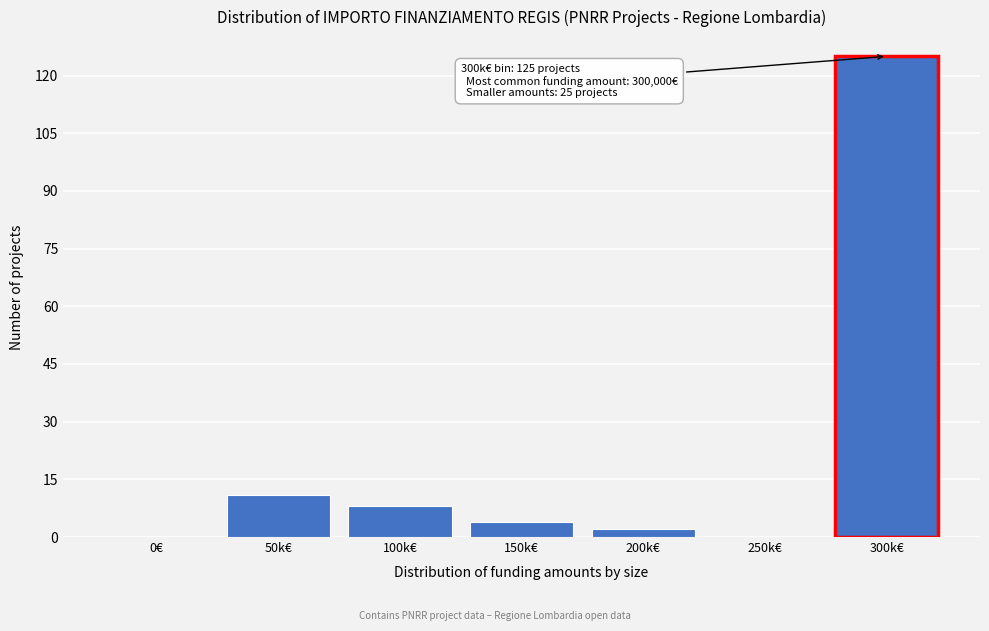

Reading left to right, transcribe all the data shown in this chart.

0€=0	50k€=11	100k€=8	150k€=4	200k€=2	250k€=0	300k€=125